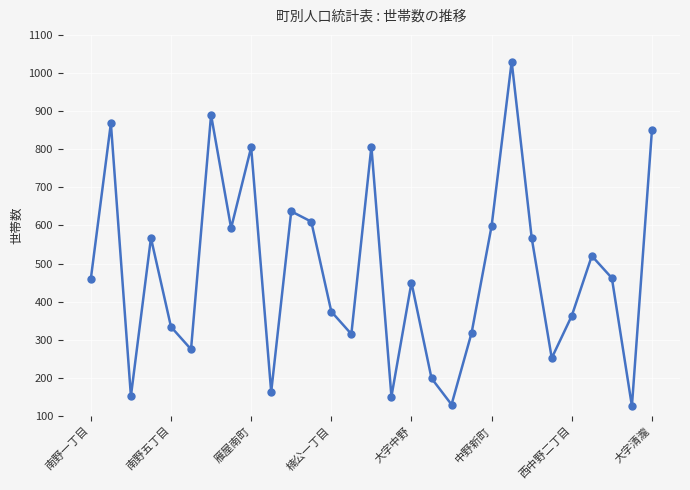

What is the greatest value displayed?

1030